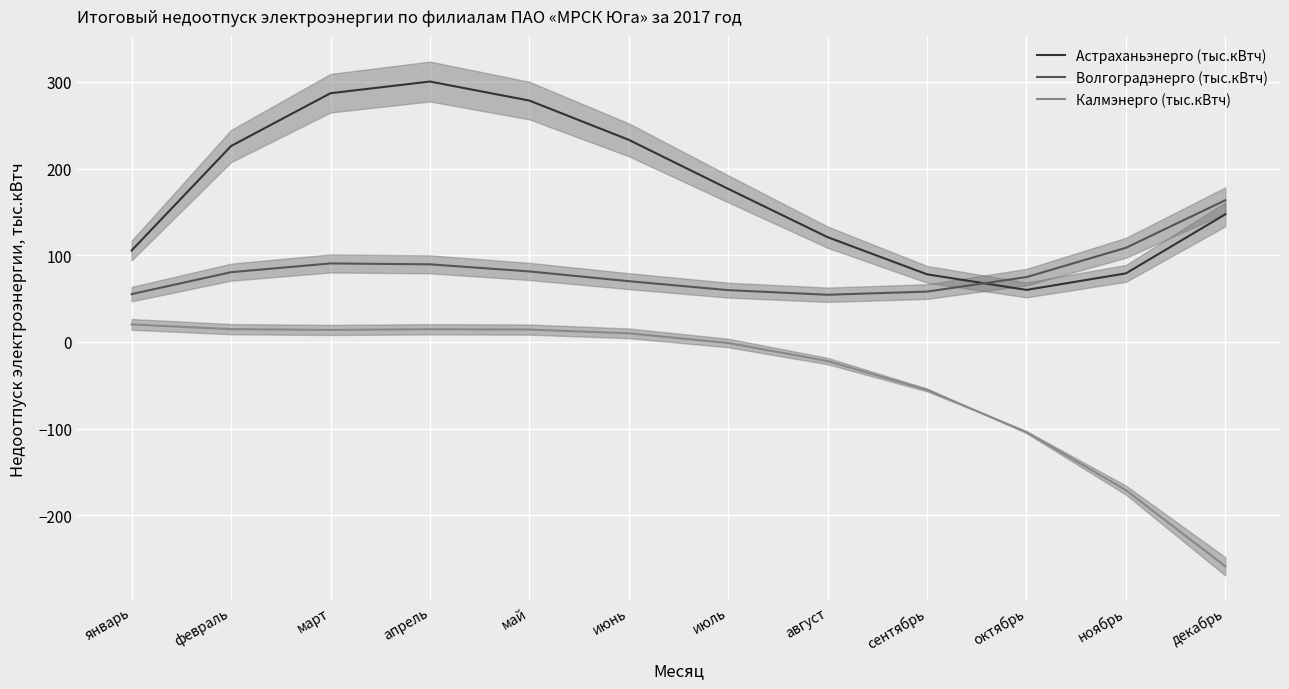

True or false: Астраханьэнерго (тыс.кВтч) and Калмэнерго (тыс.кВтч) intersect in this chart.

False